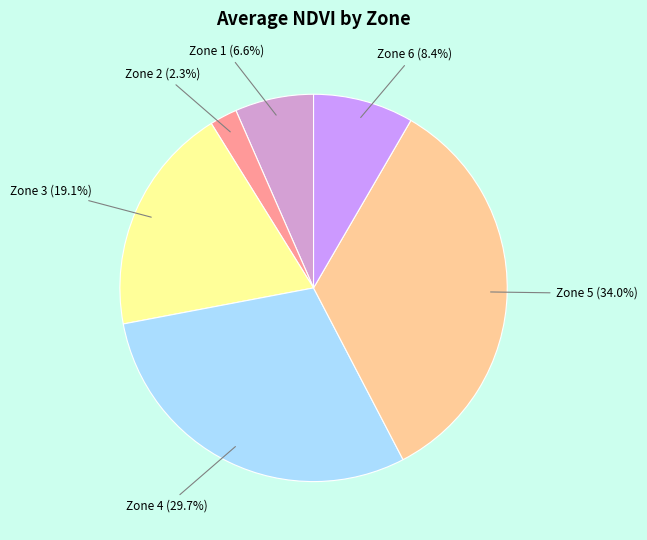

To the nearest percent, what is the difference between the Zone 1 and Zone 4 slice percentages?

23%